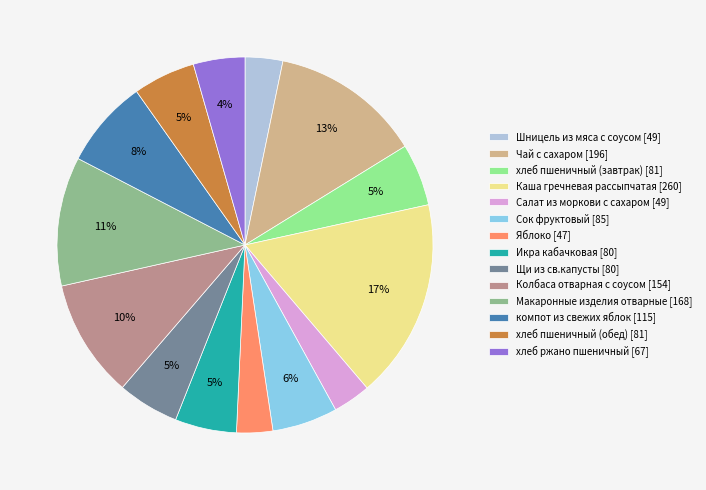

True or false: Макаронные изделия отварные accounts for 20% of the total.

False